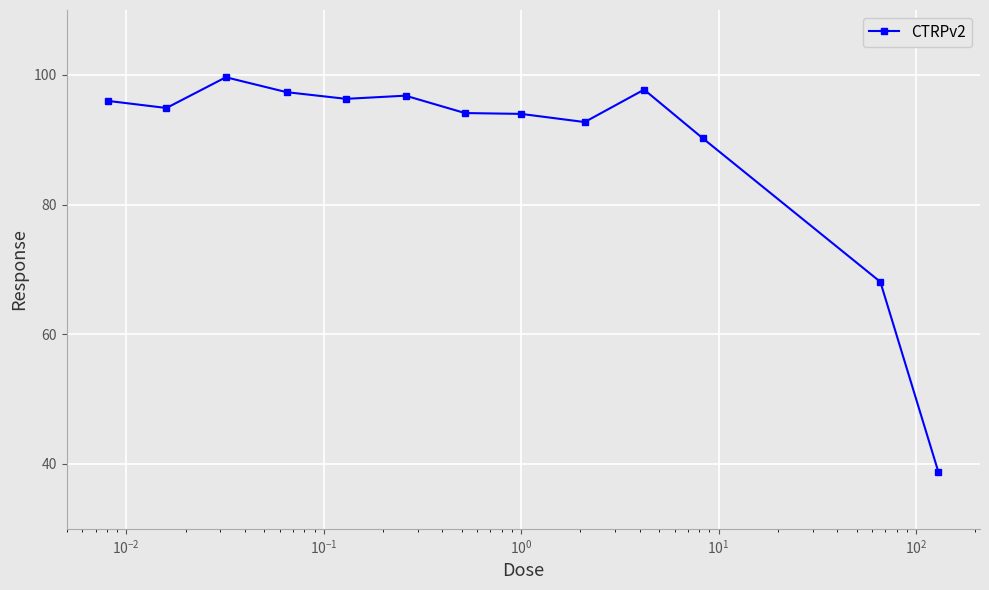

What is the value of the 13th point from the left?

38.7